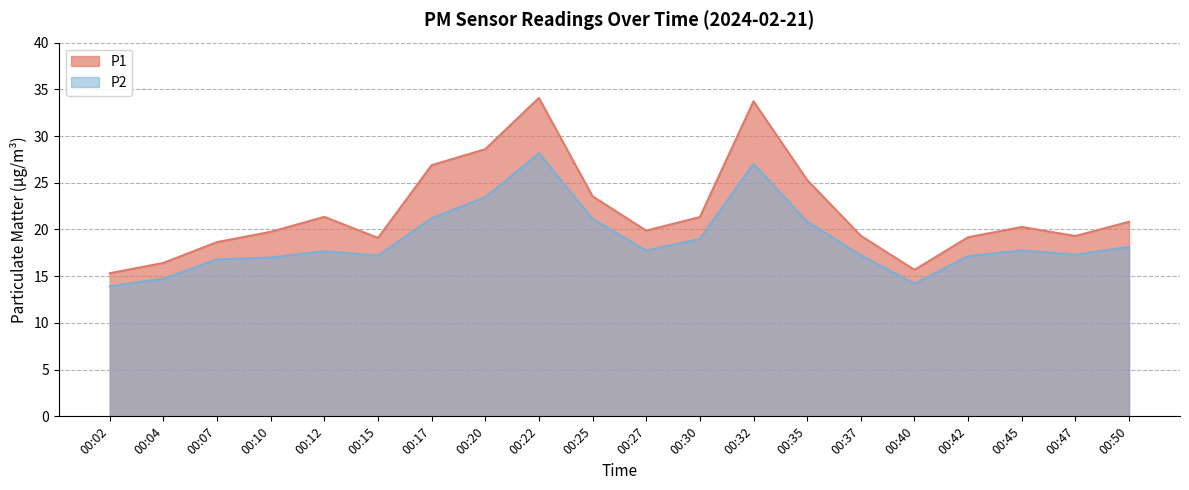

True or false: P2 and P1 intersect in this chart.

False